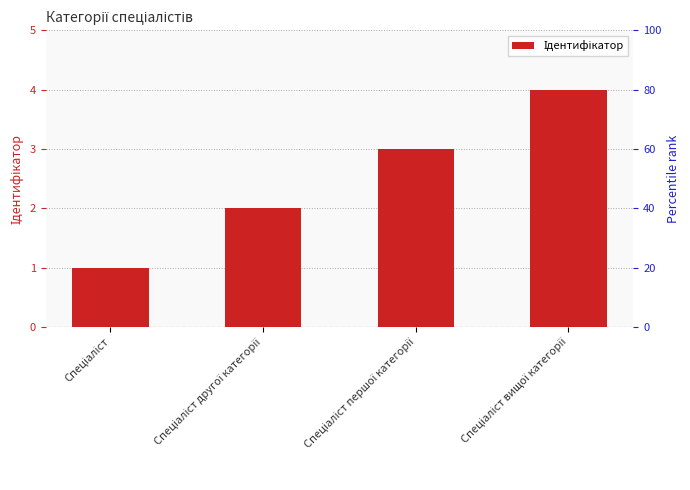

Which category has the highest value across all series?

Спеціаліст вищої категорії